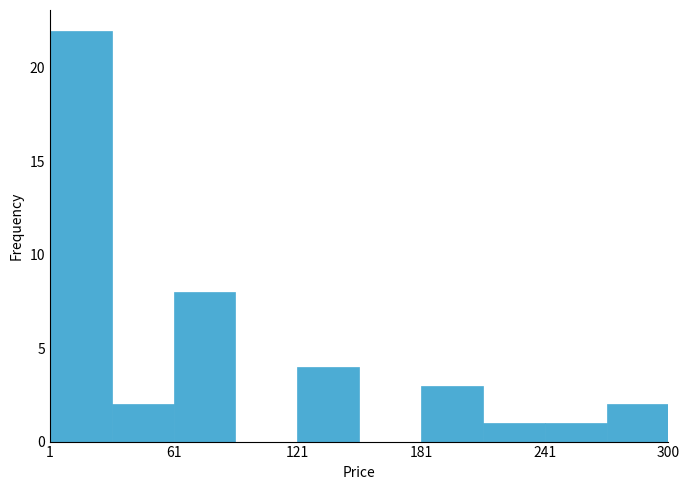

Around what value on the x-axis is the tallest bar? Give the approximate position of its centre, as read against the axis.

20